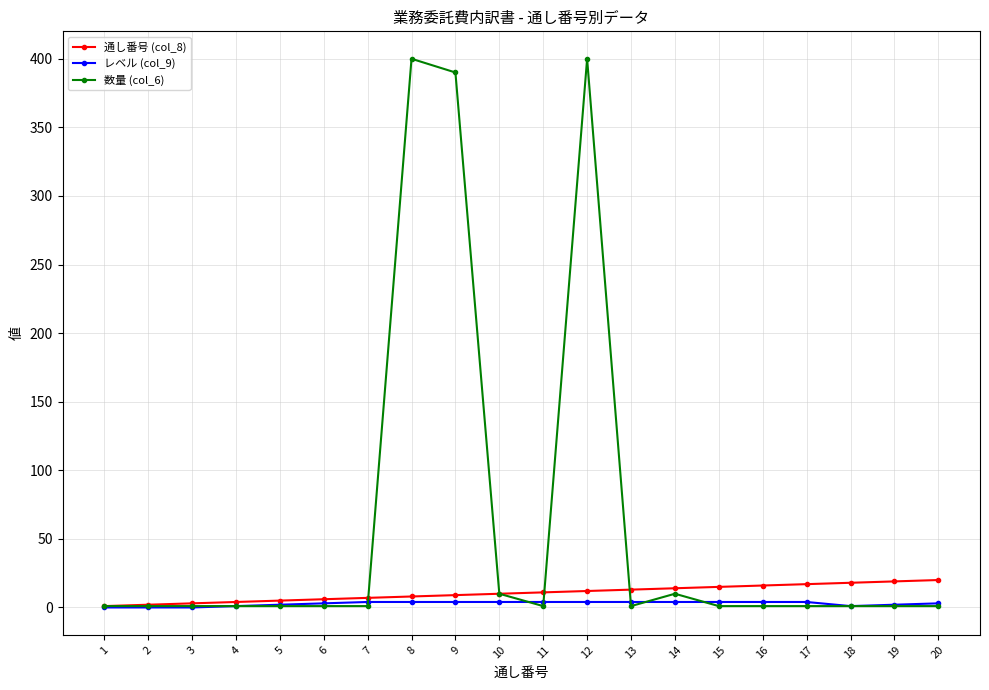

Is the value of 通し番号 (col_8) at 19 greater than the value of レベル (col_9) at 6?

Yes